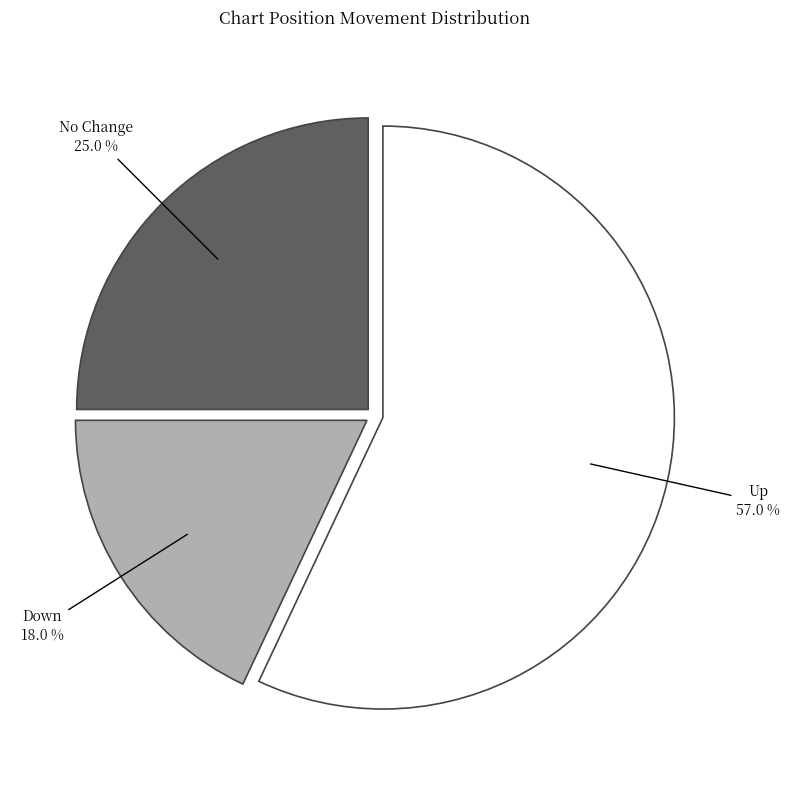

Is there a majority slice in this chart?

Yes